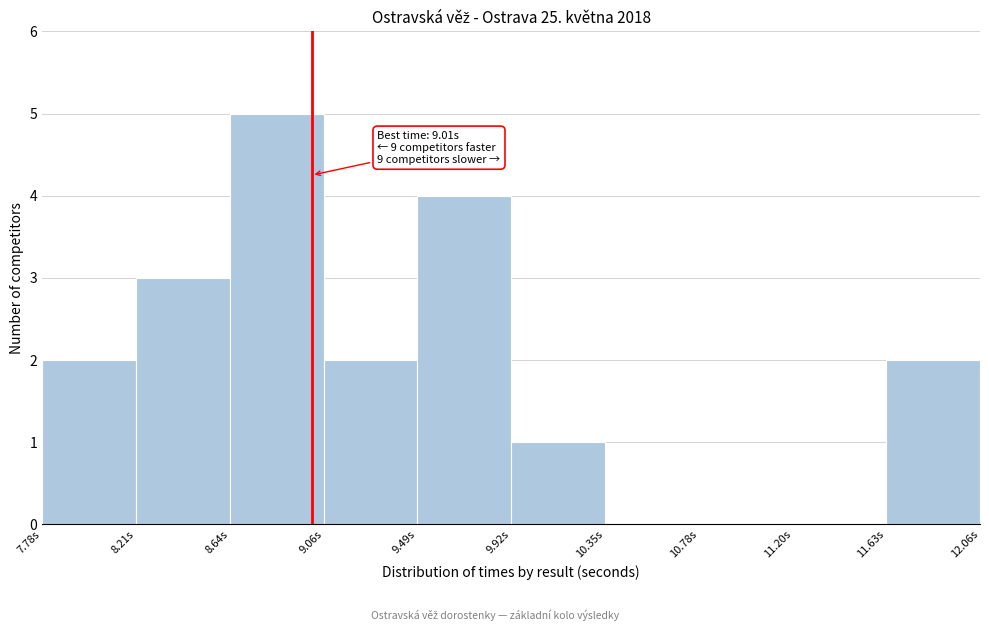

Which range on the x-axis has the tallest bar?

8.65 to 9.05